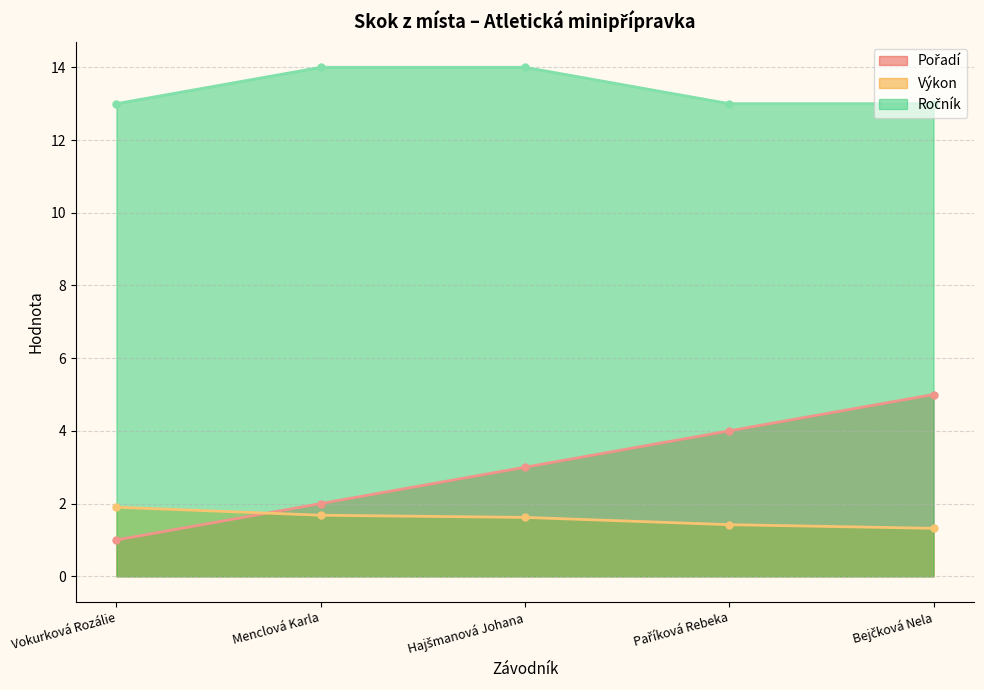

Which series has the largest range (max minus min)?

Pořadí (line)